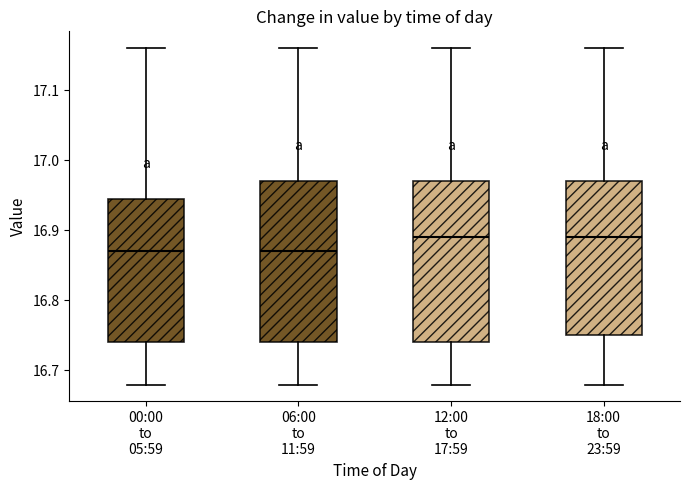

Reading left to right, read every box against the y-axis: the position of its median line, the range the box covers, and the ends of its whiskers. The values are not printed on the chart, so give them approximately, as read against the axis.

00:00 to 05:59: median 16.87, box 16.74 to 16.95, whiskers 16.68 to 17.16
06:00 to 11:59: median 16.87, box 16.74 to 16.97, whiskers 16.68 to 17.16
12:00 to 17:59: median 16.89, box 16.74 to 16.97, whiskers 16.68 to 17.16
18:00 to 23:59: median 16.89, box 16.75 to 16.97, whiskers 16.68 to 17.16